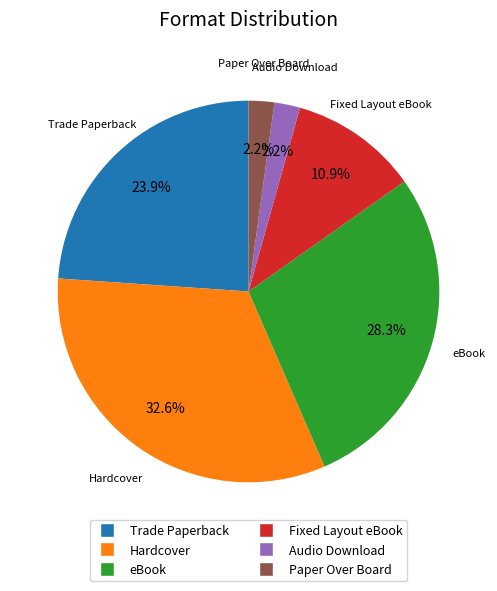

Does Fixed Layout eBook account for over 50% of the chart?

No